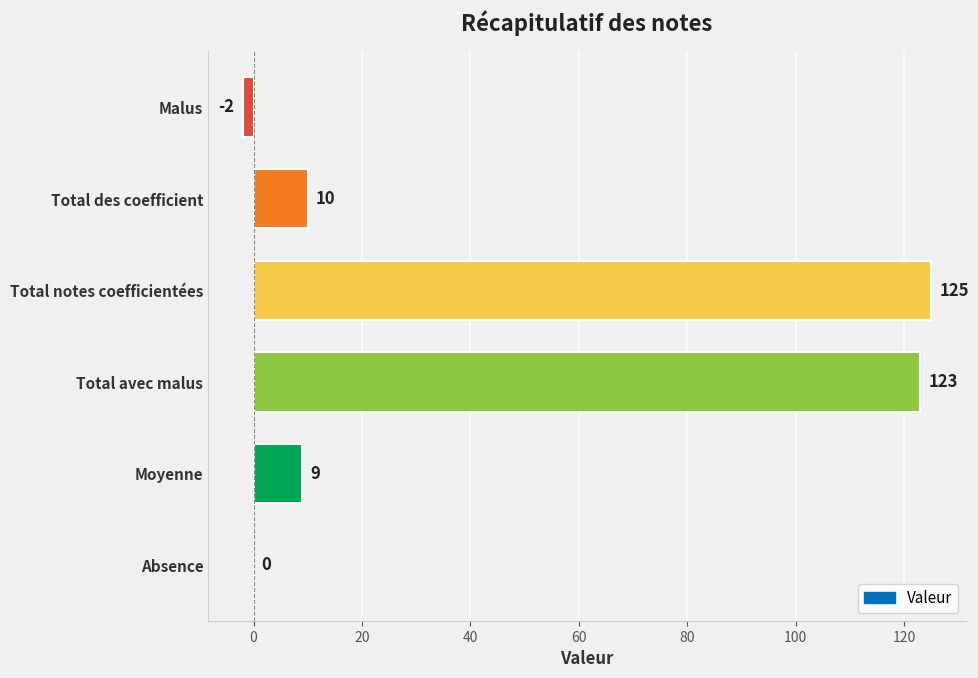

The chart shows a value of 14 at Moyenne. True or false?

False